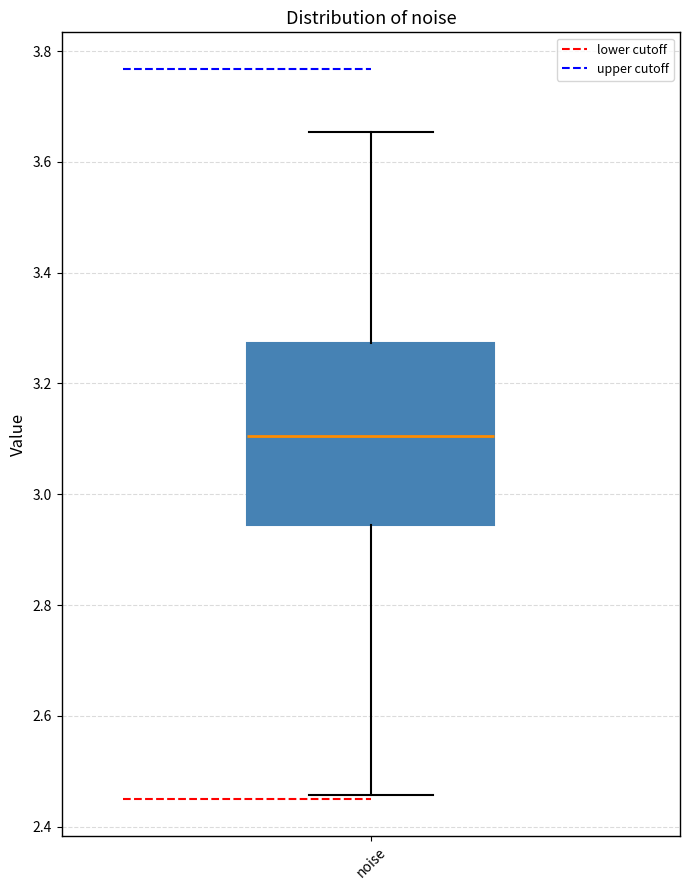

Read this box plot against the y-axis: the position of the median line, the range covered by the box, and the ends of both whiskers. The values are not printed on the chart, so give them approximately, as read against the axis.

median 3.10, box 2.94 to 3.28, whiskers 2.46 to 3.66